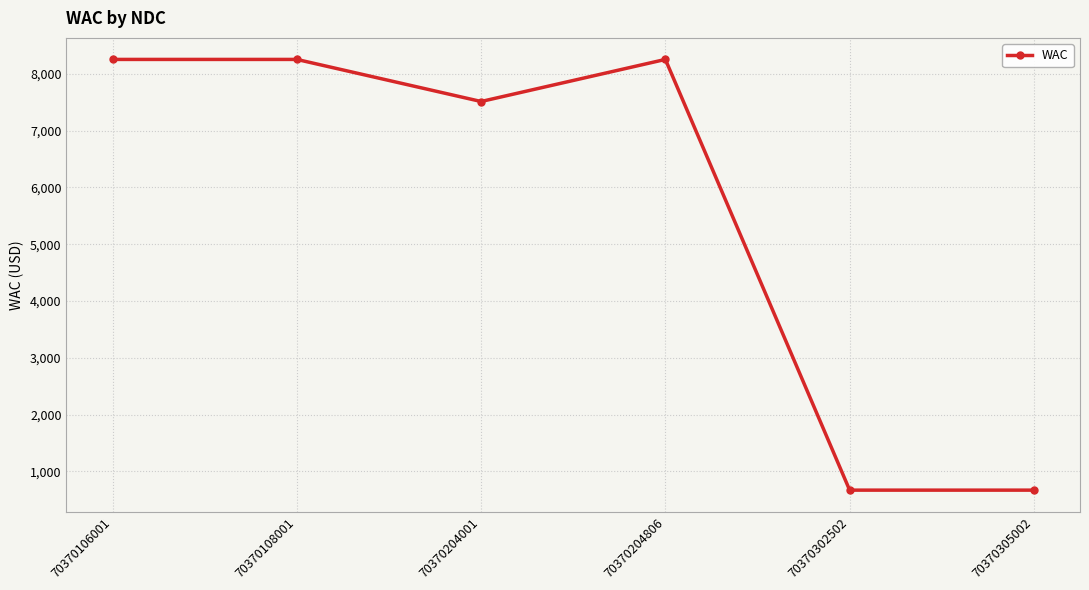

How many lines are shown in the chart?

1